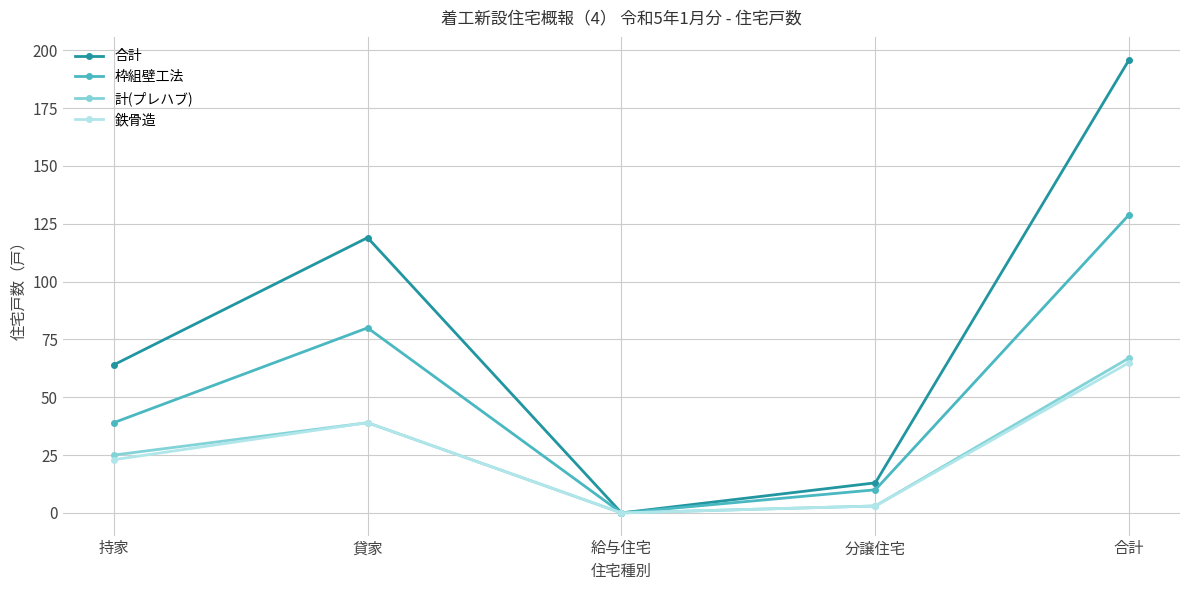

At which category is the sum across all series the highest?

合計